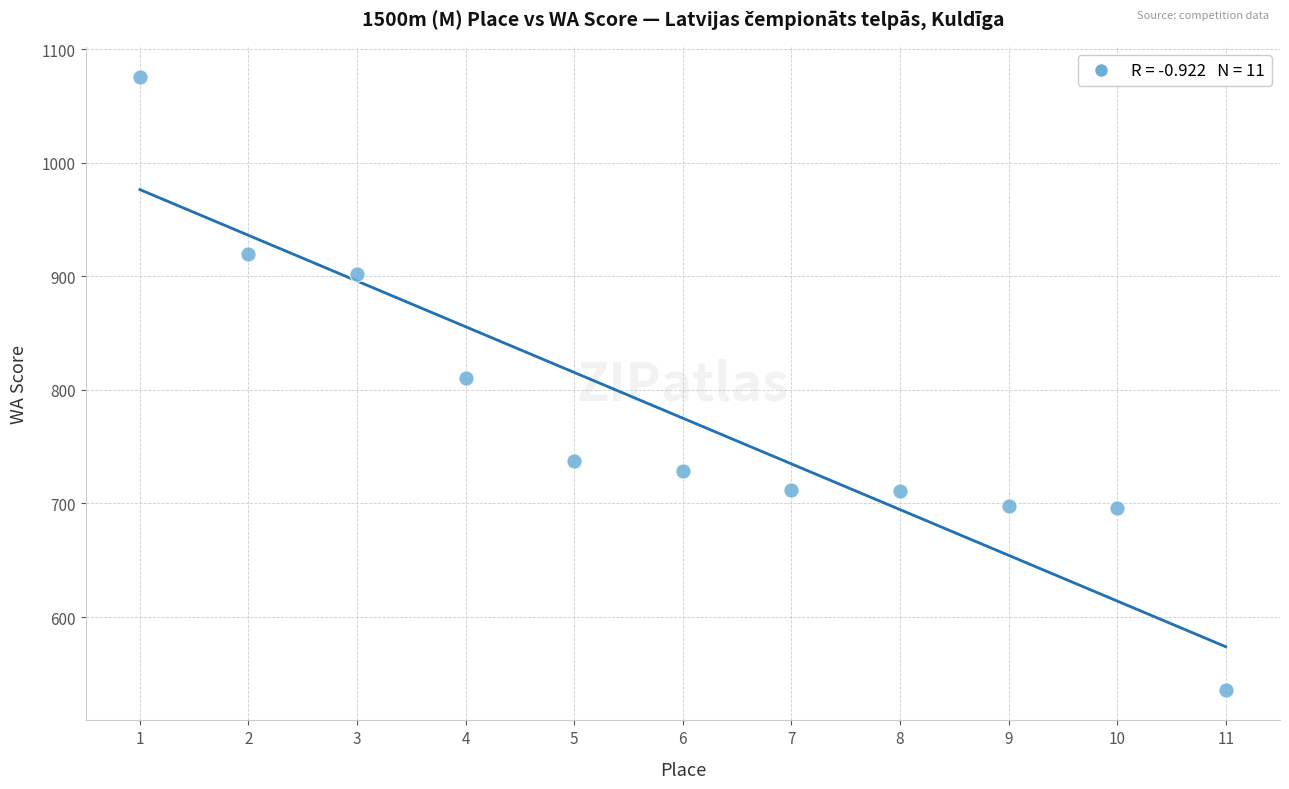

What is the average Y value?

775